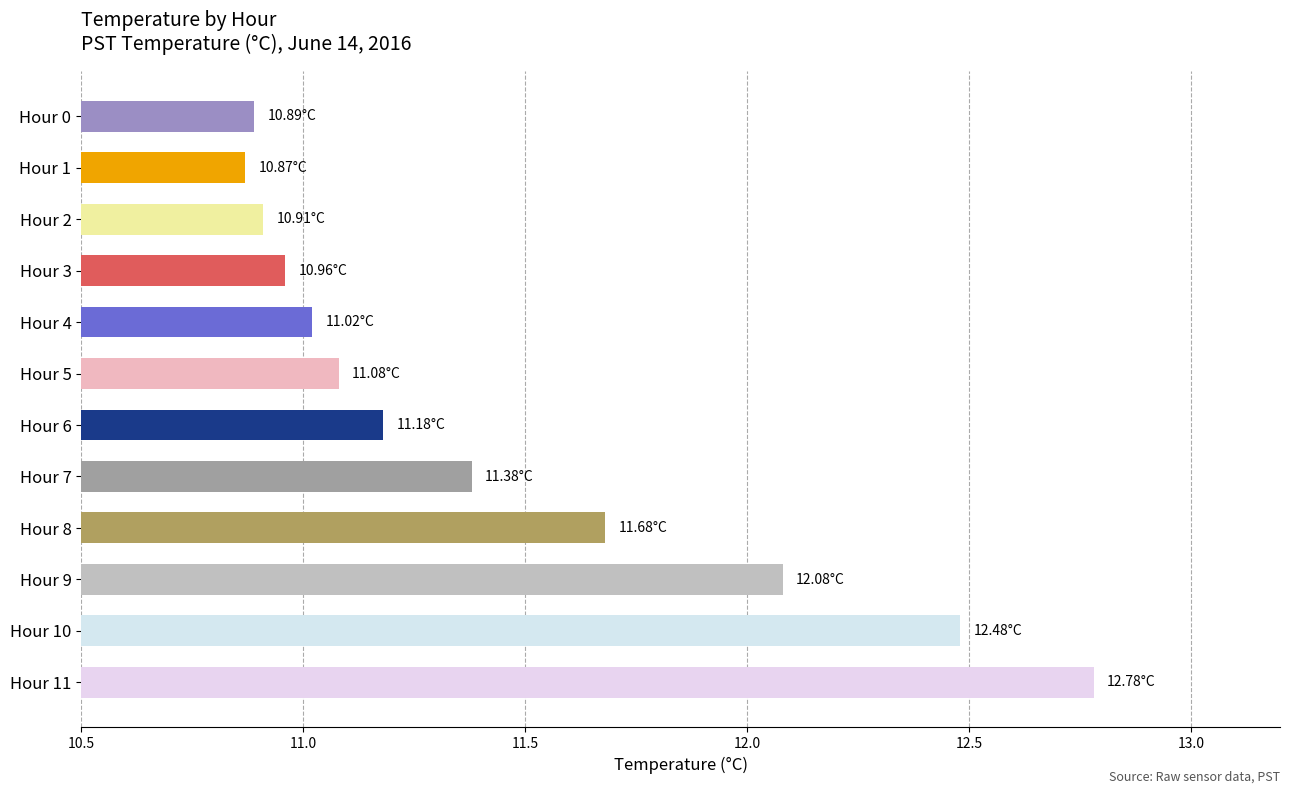

What is the change in value from Hour 1 to Hour 7?

+0.5